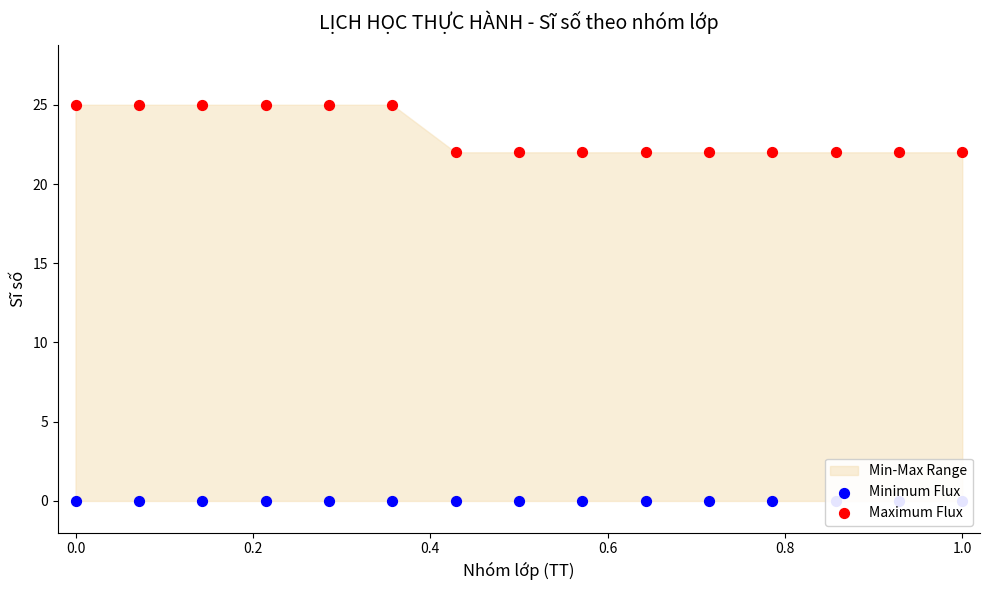

Which series has the largest total across all categories?

Maximum Flux